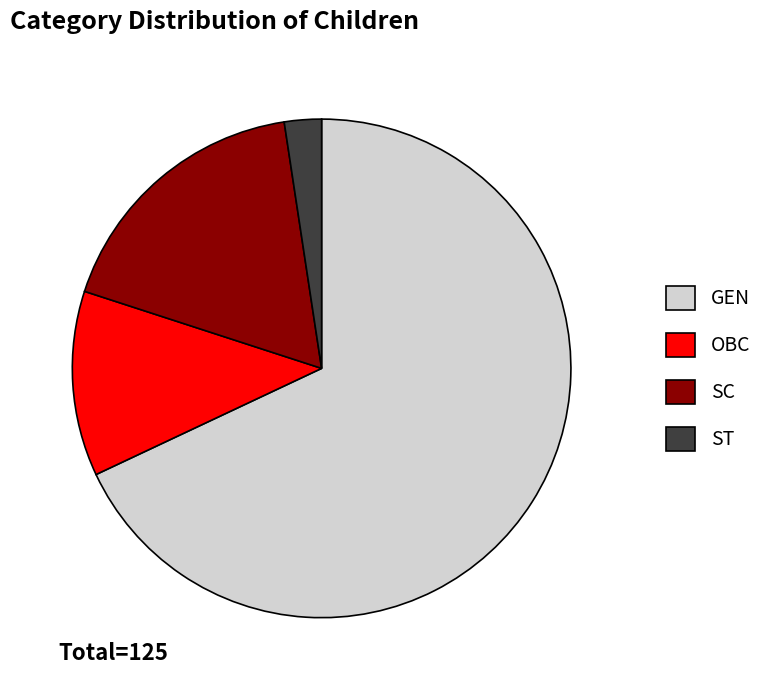

True or false: SC accounts for 18% of the total.

True